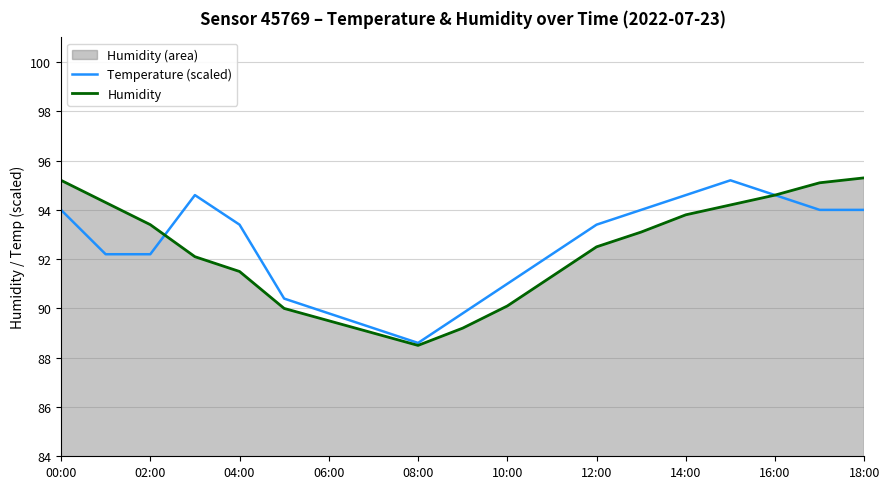

Reading left to right, what are all the values shown in this chart?

Temperature (scaled): 94.0	92.2	92.2	94.6	93.4	90.4	89.8	89.2	88.6	89.8	91.0	92.2	93.4	94.0	94.6	95.2	94.6	94.0	94.0
Humidity: 95.2	94.3	93.4	92.1	91.5	90.0	89.5	89.0	88.5	89.2	90.1	91.3	92.5	93.1	93.8	94.2	94.6	95.1	95.3